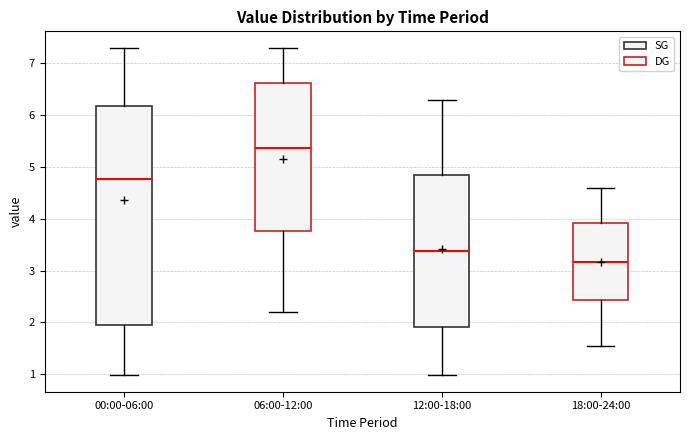

Where is the upper edge of the box for 00:00-06:00 on the y-axis? The values are not printed on the chart, so give them approximately, as read against the axis.

6.2